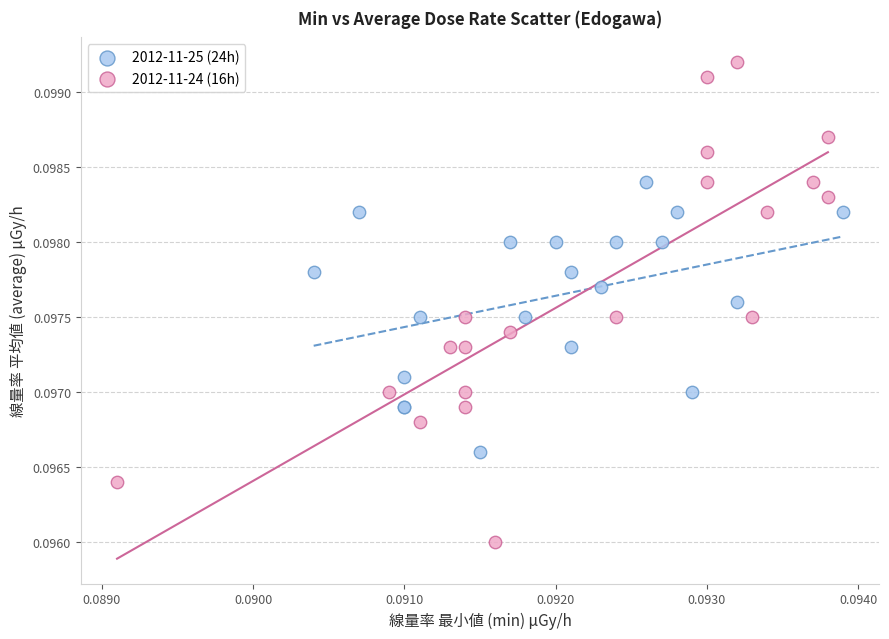

Which series has the widest spread of Y values?

2012-11-24 (16h)